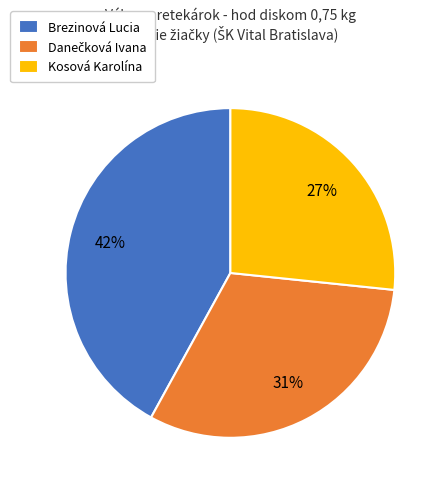

Which has a higher value, Kosová Karolína or Brezinová Lucia?

Brezinová Lucia